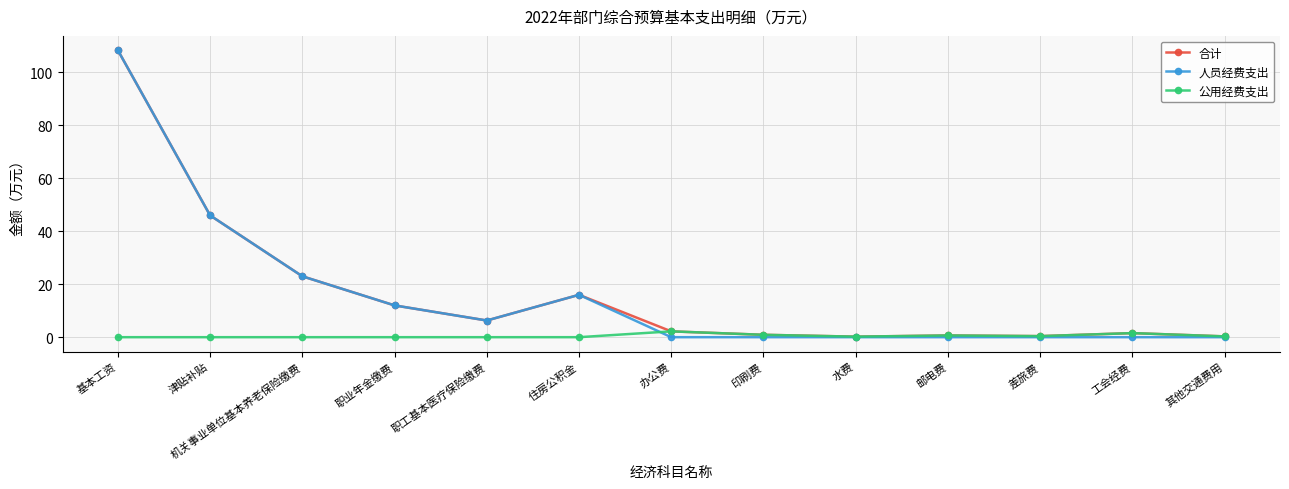

Is the value of 人员经费支出 at 职业年金缴费 greater than the value of 公用经费支出 at 住房公积金?

Yes